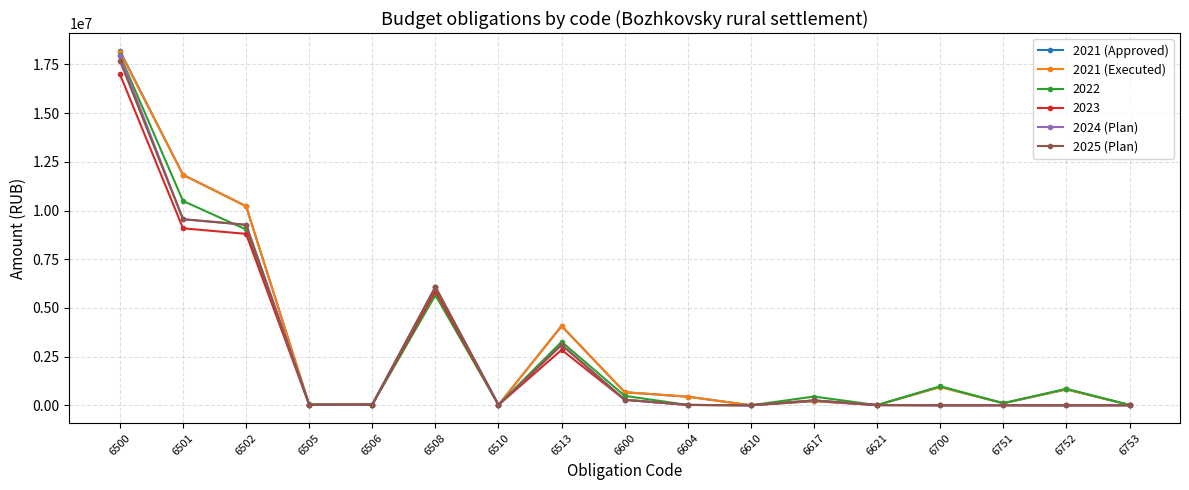

Which series has the widest spread of values?

2021 (Approved)